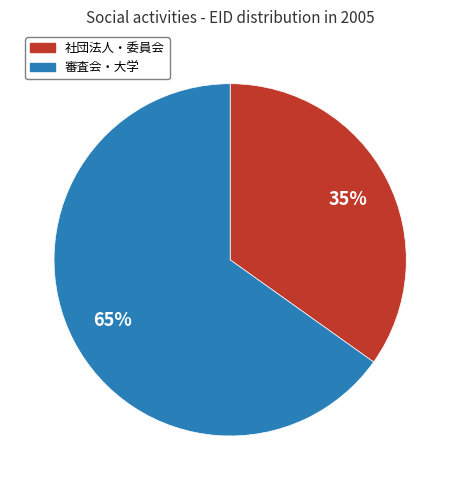

Is there any slice that represents more than half of the pie?

Yes